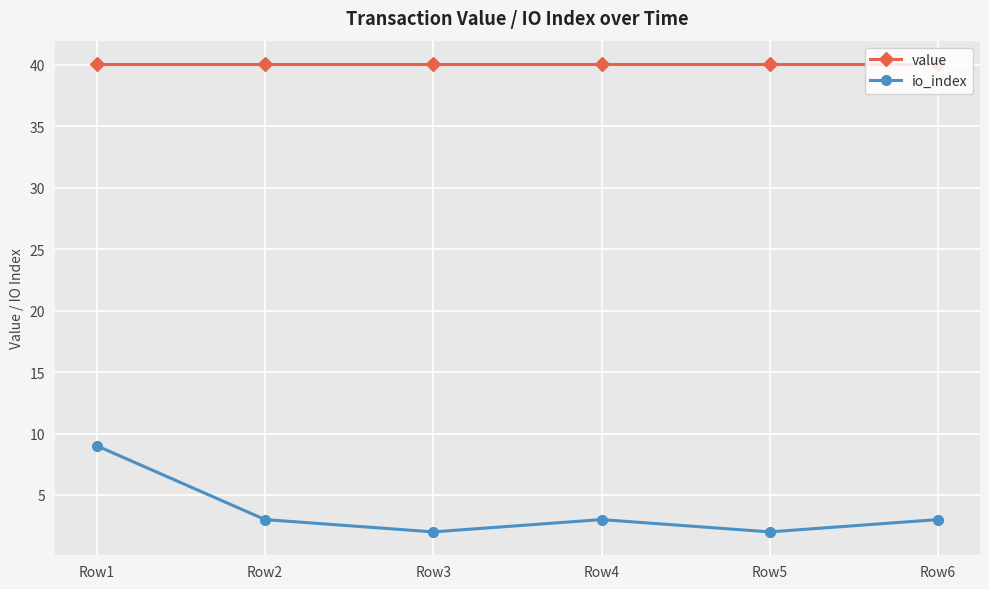

What are all the series names shown in the legend?

value, io_index